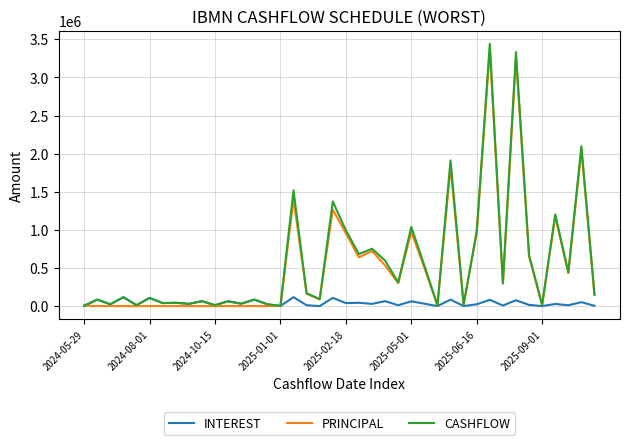

Which series has the widest spread of values?

CASHFLOW